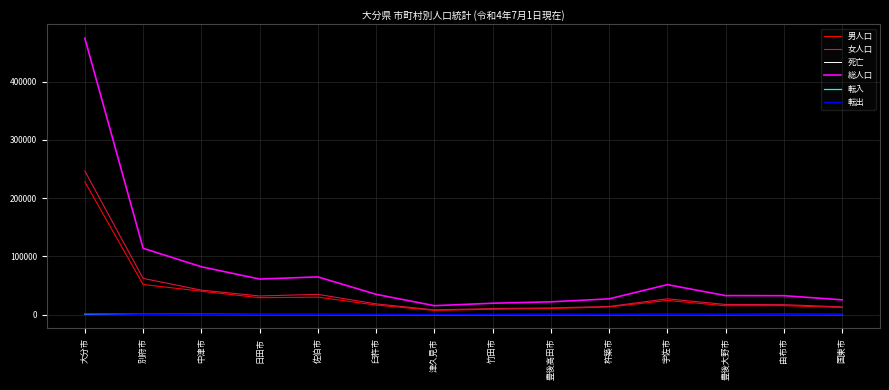

Does the chart display data point markers on the line(s)?

No